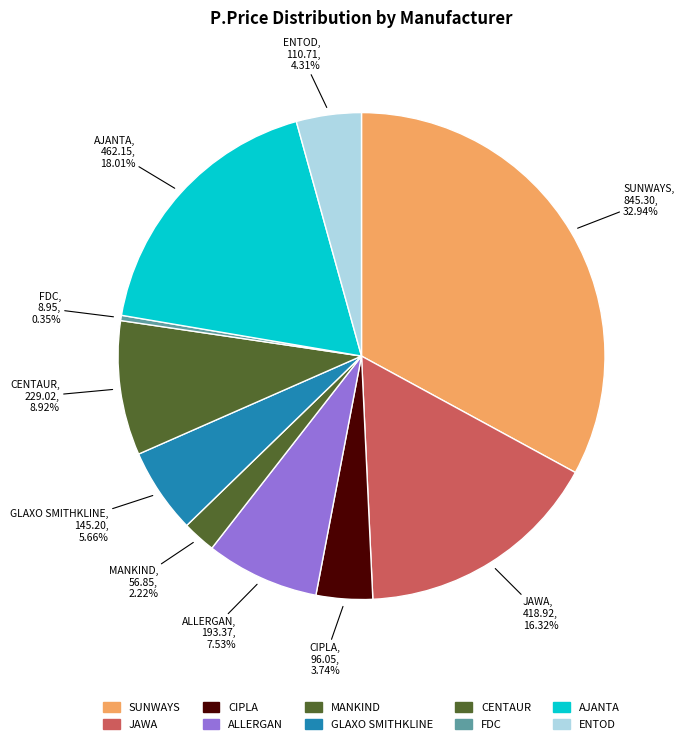

Count the number of slices in the pie.

10